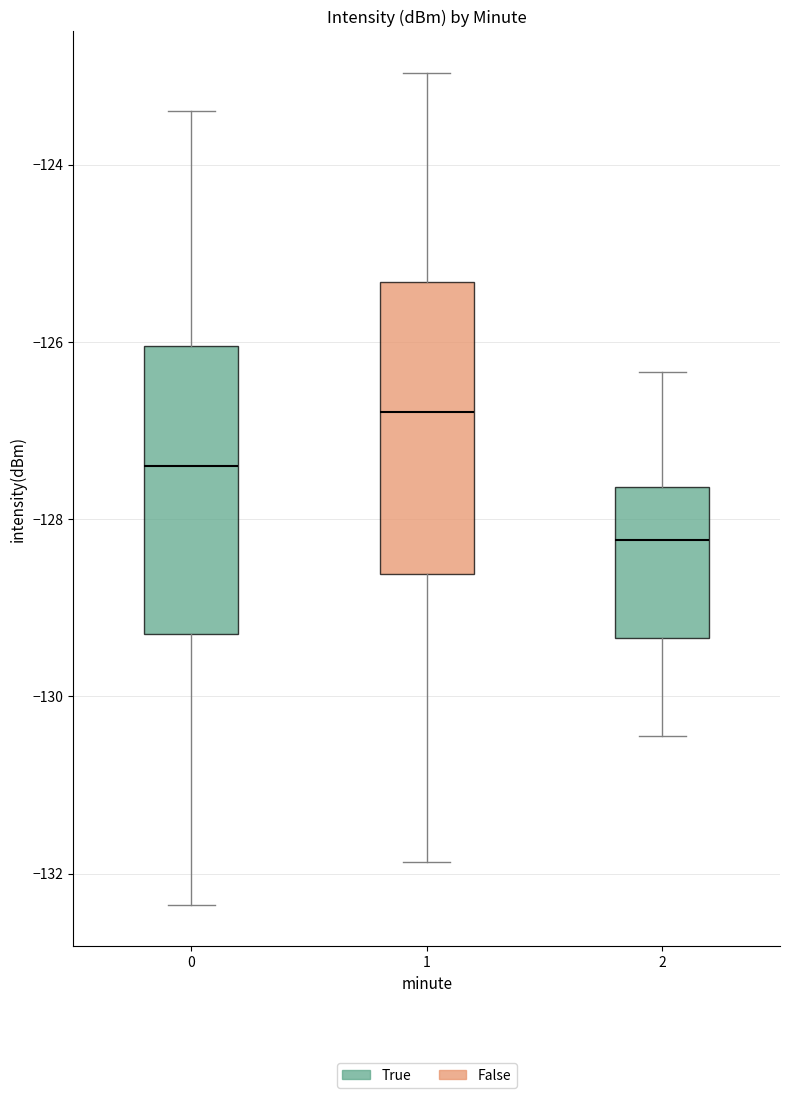

Which box has the lowest median line?

2